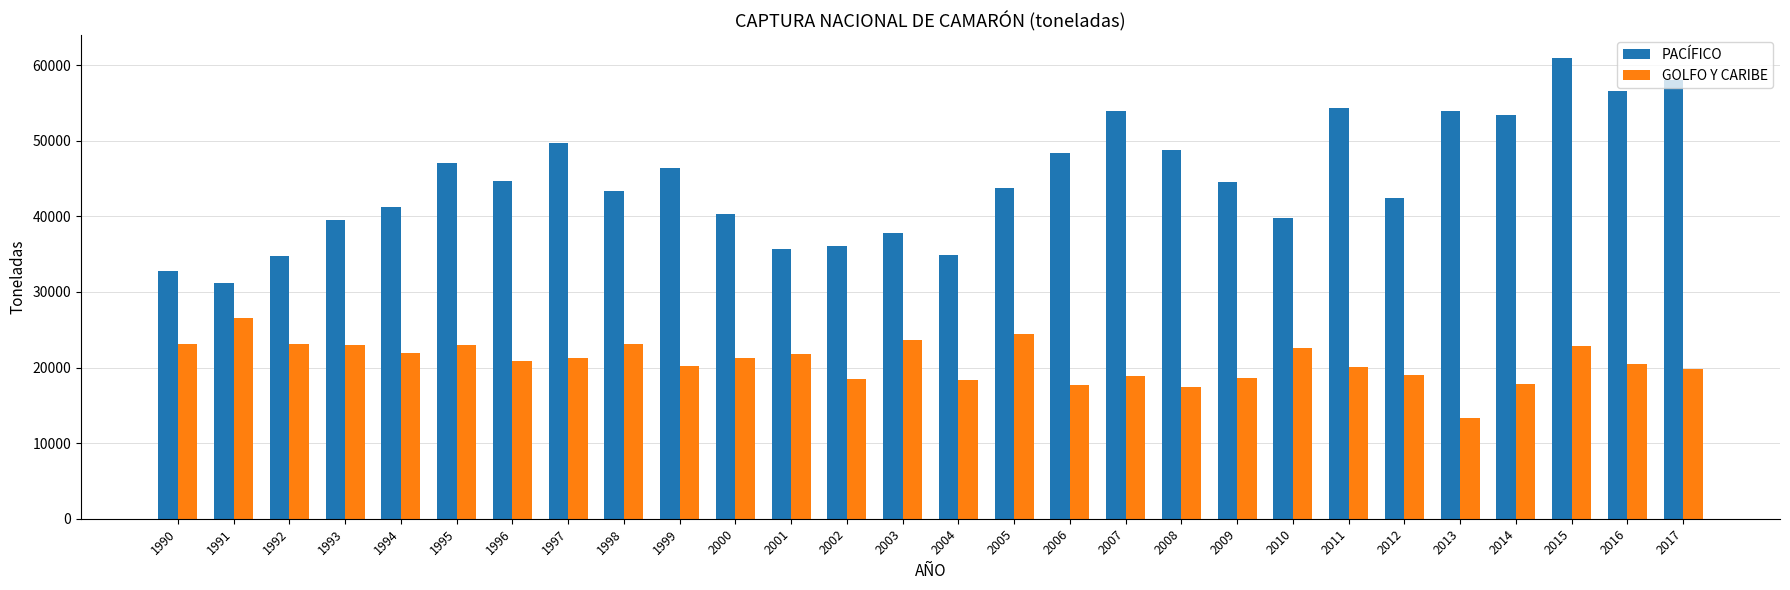

What is the difference between the GOLFO Y CARIBE values at 2011 and 1994?

1929